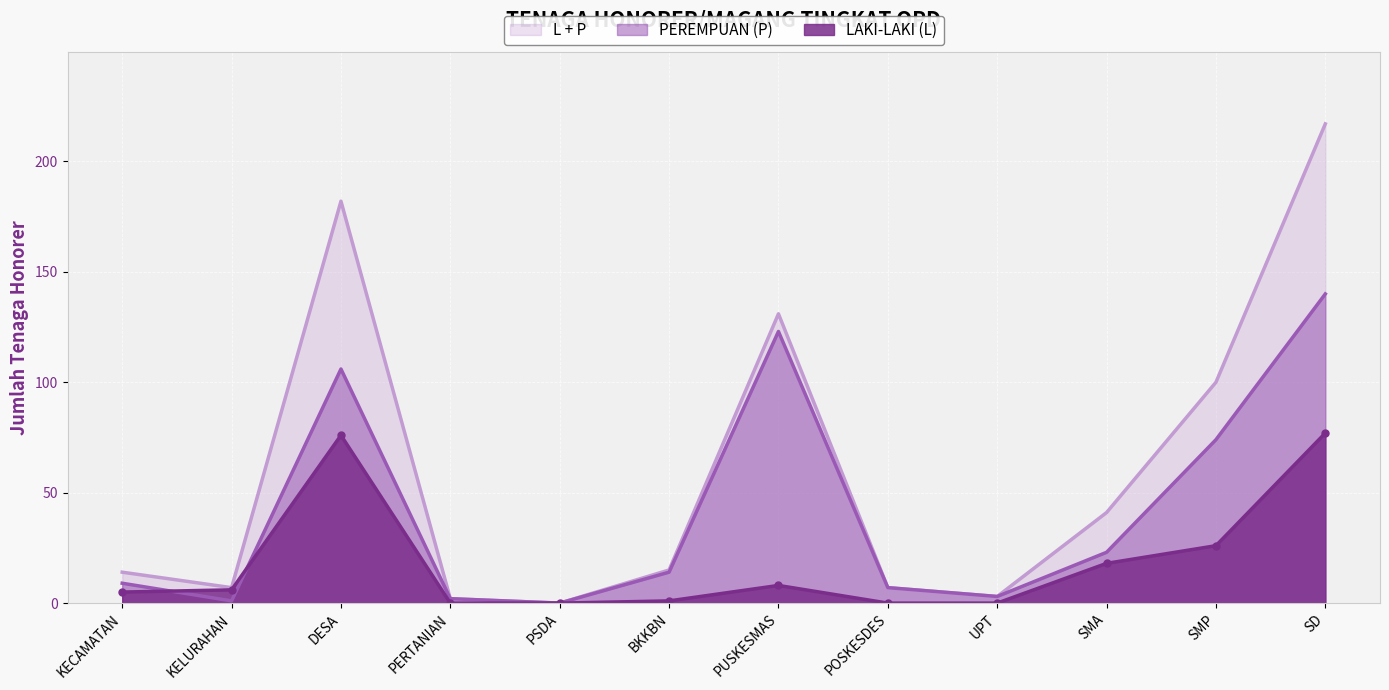

Which has a higher value, UPT or DESA?

DESA